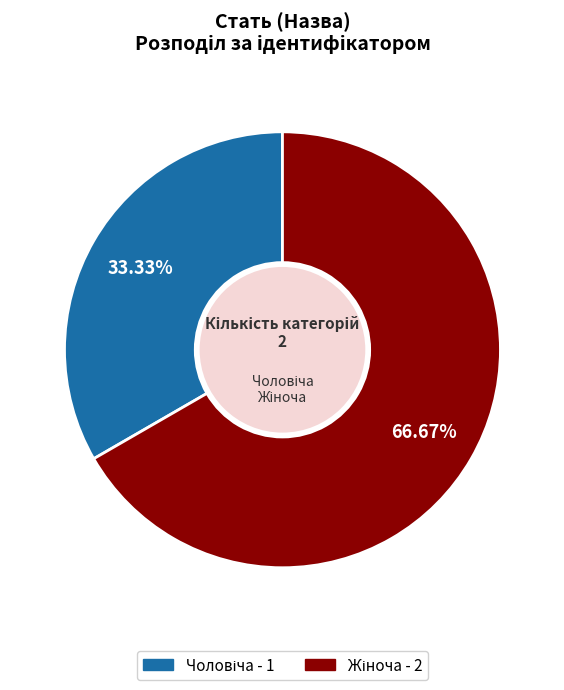

How many slices are in this pie chart?

2